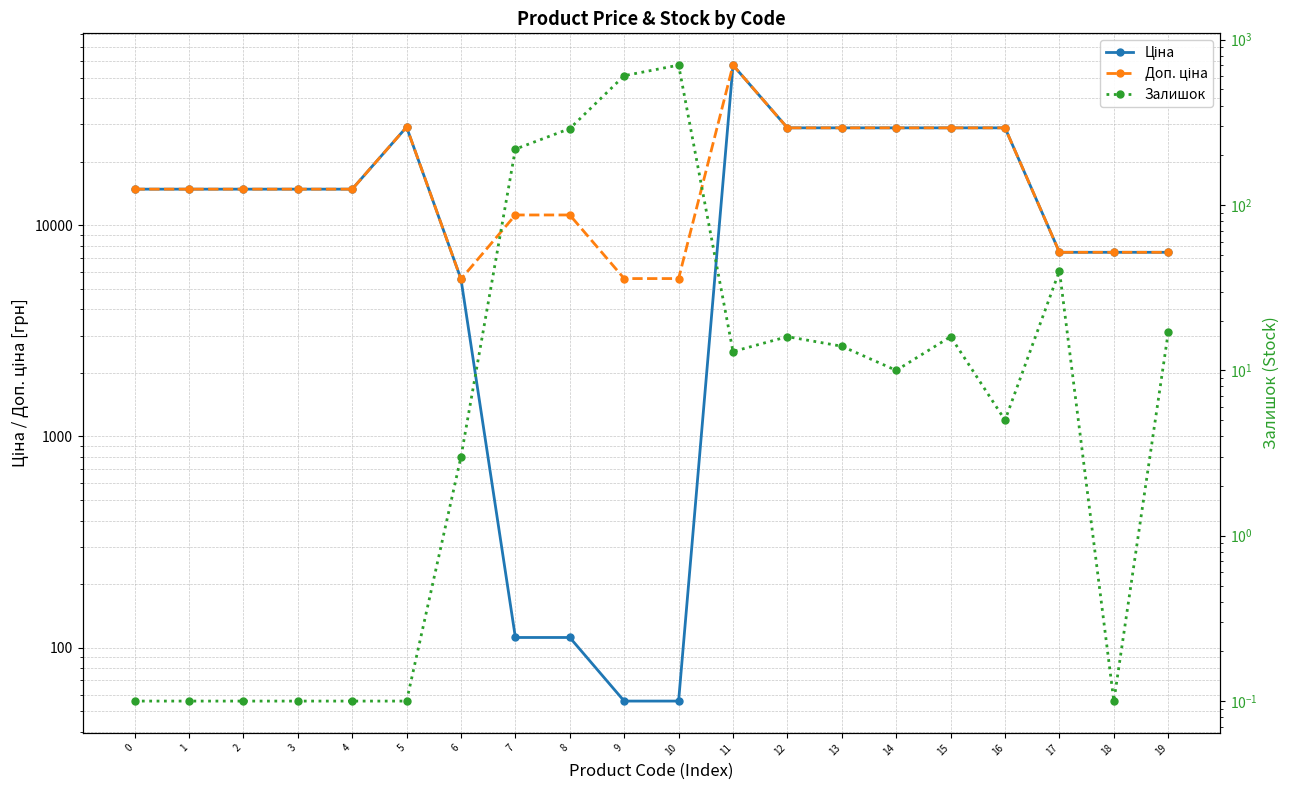

What is the highest value of the Залишок series?

702.0